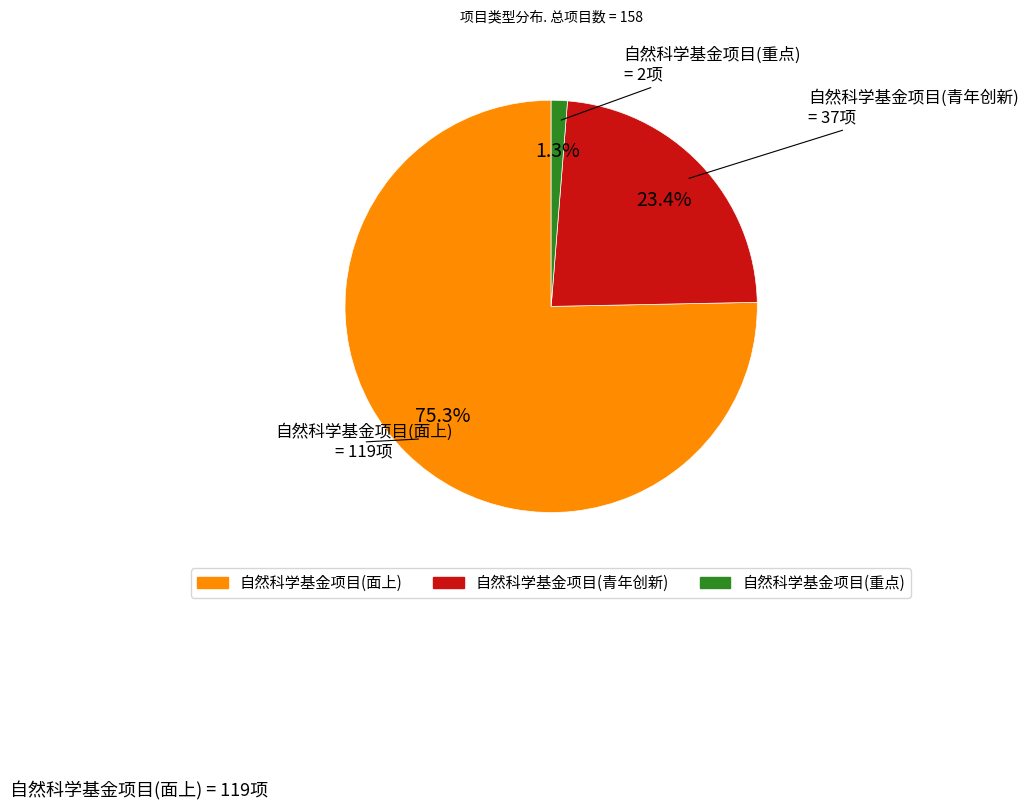

Which has a higher value, 自然科学基金项目(青年创新) or 自然科学基金项目(面上)?

自然科学基金项目(面上)